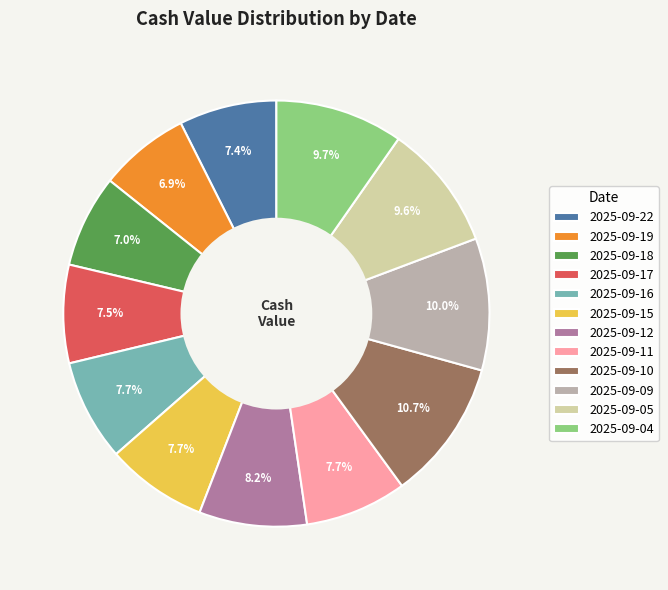

What is the largest slice in the pie chart?

2025-09-10